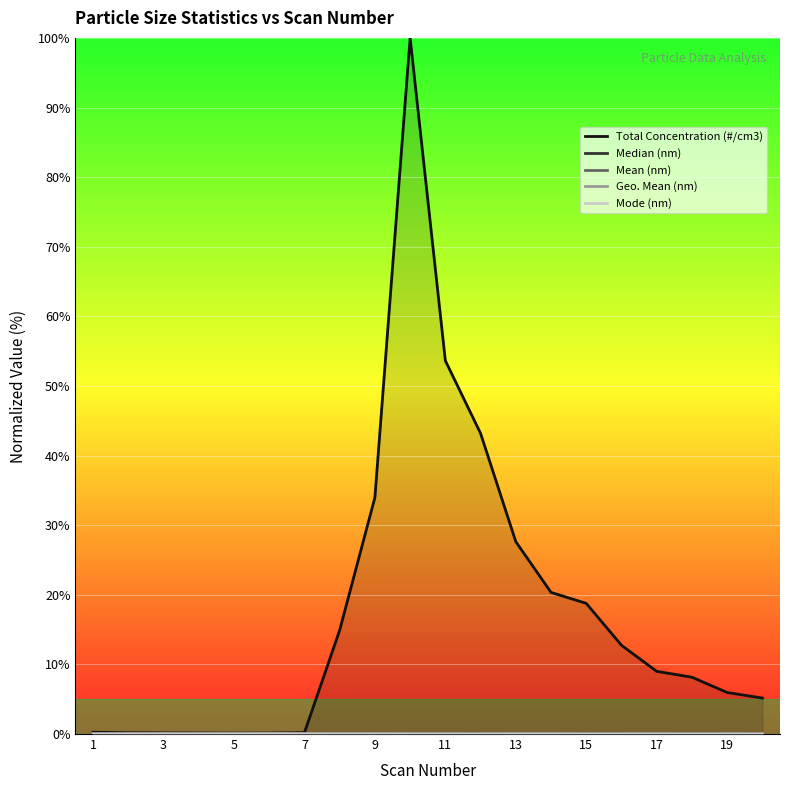

What is the total value across all series at 1?

0.3